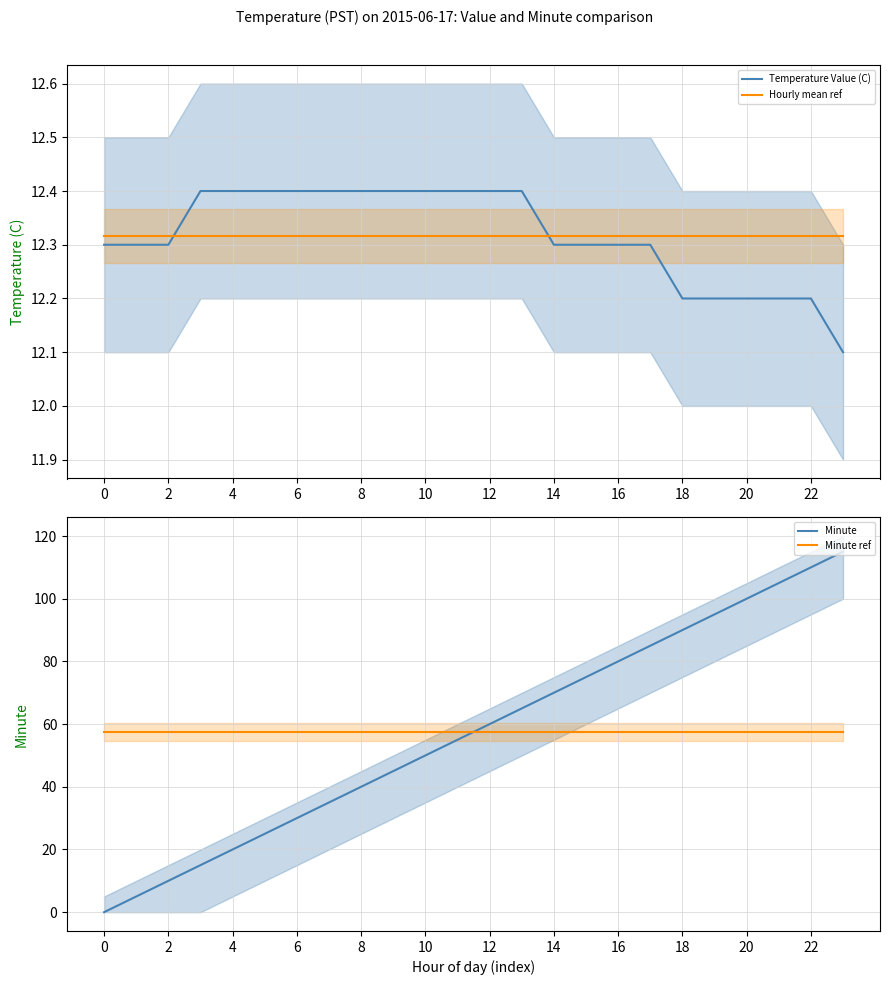

Rank the series by their maximum value, from lowest to highest.

Hourly mean ref, Temperature Value (C), Minute ref, Minute